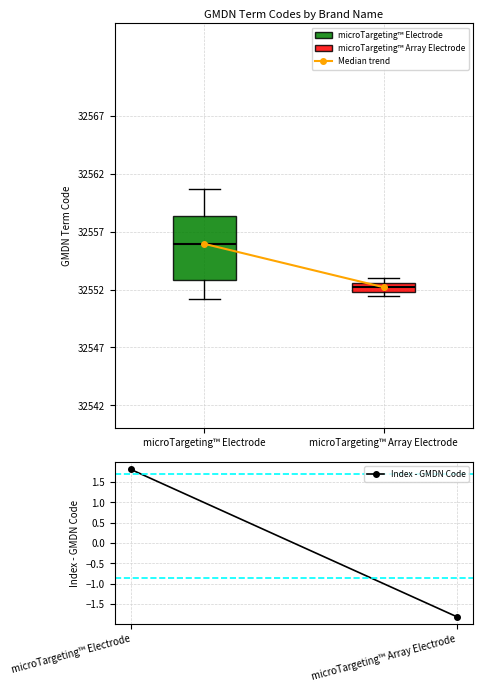

Reading left to right, read every box against the y-axis: the position of its median line, the range the box covers, and the ends of its whiskers. The values are not printed on the chart, so give them approximately, as read against the axis.

microTargeting™ Electrode: median 32556.0, box 32553.0 to 32558.5, whiskers 32551.0 to 32560.5
microTargeting™ Array Electrode: median 32552.0 (inside the box), box 32552.0 to 32552.5, whiskers 32551.5 to 32553.0